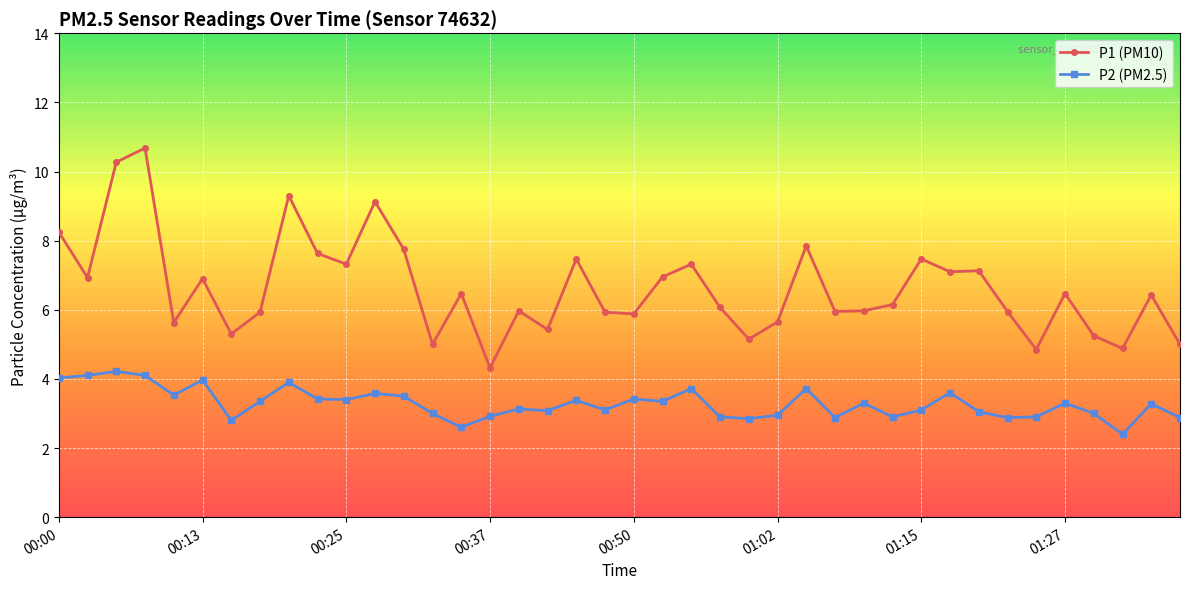

Which series has the largest range (max minus min)?

P1 (PM10)